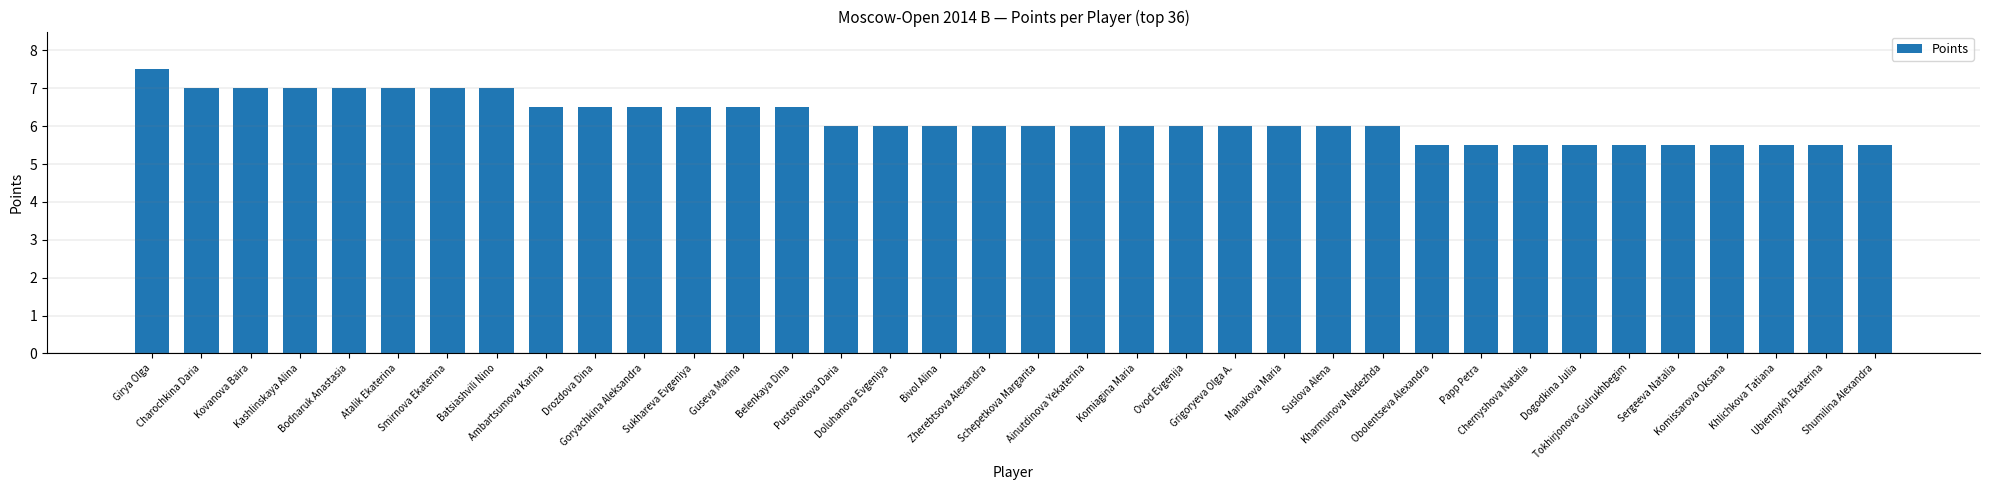

What is the average value?

6.2